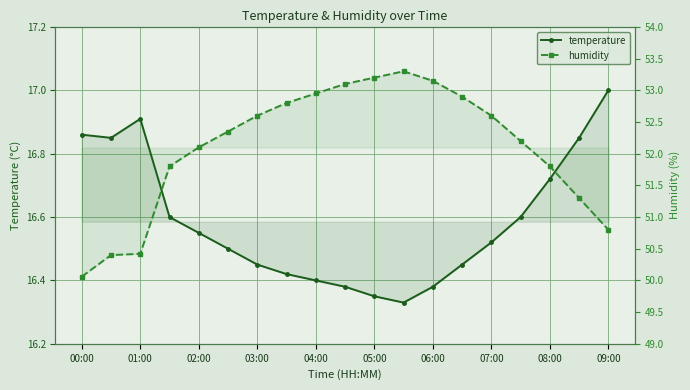

How many lines are shown in the chart?

2